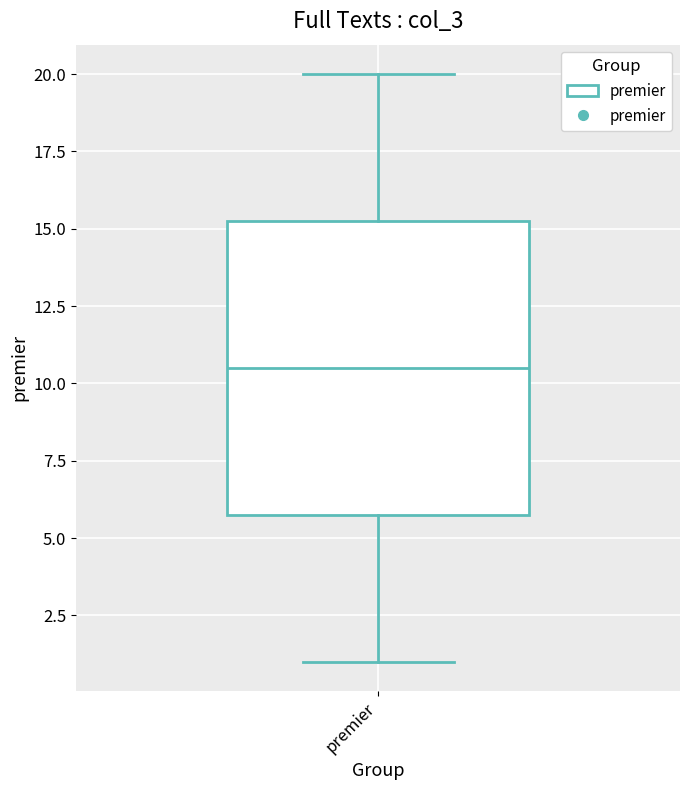

Transcribe this box plot: give where the median line is, the range the box spans, and where the two whiskers end, as read against the y-axis. The values are not printed on the chart, so give them approximately, as read against the axis.

median 10.5, box 6.0 to 15.5, whiskers 1.0 to 20.0